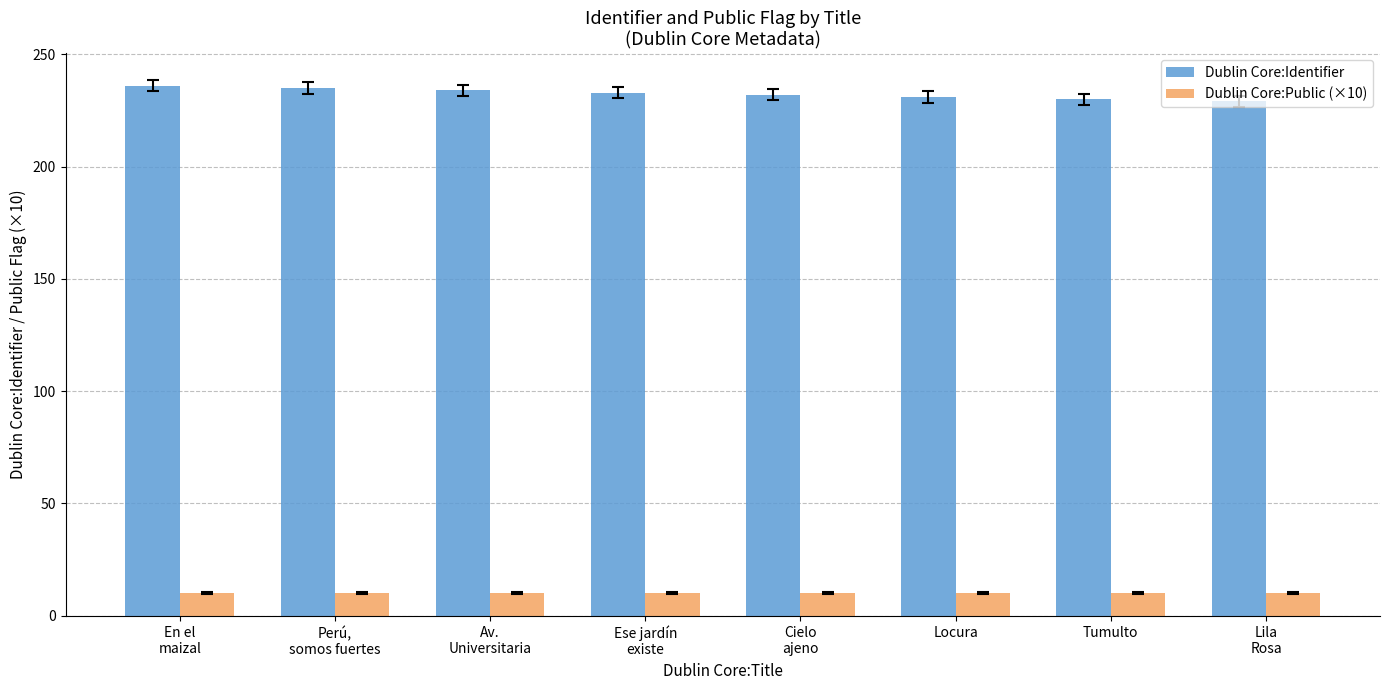

What is the difference between the maximum and minimum values in the Dublin Core:Identifier series?

7